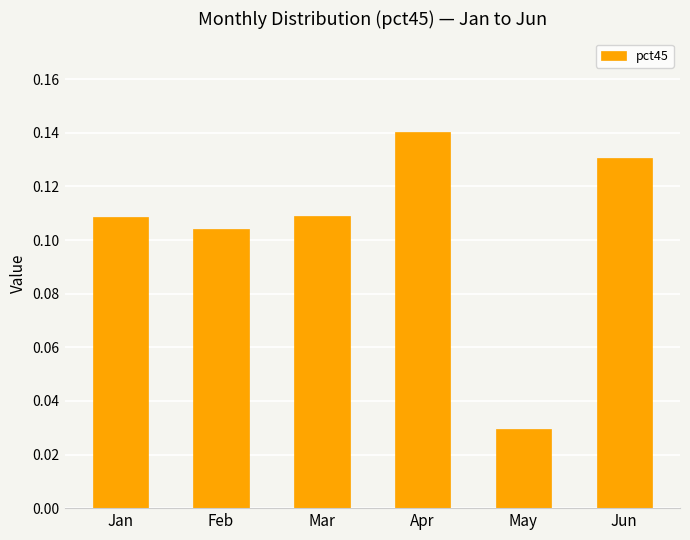

What is the sum of the values at Jun and Jan?

0.2